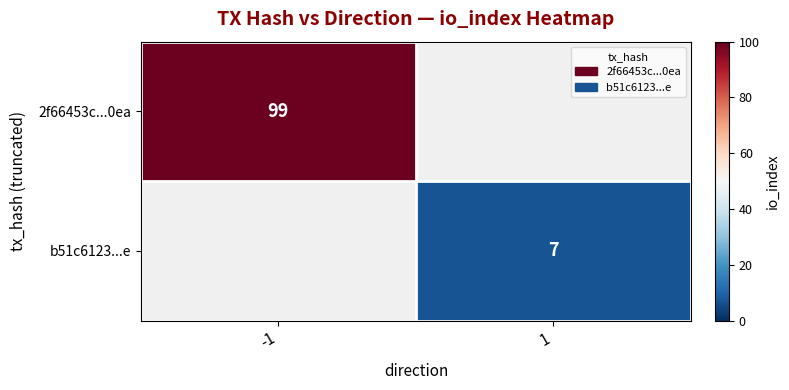

At how many categories does at least one series exceed 47?

1